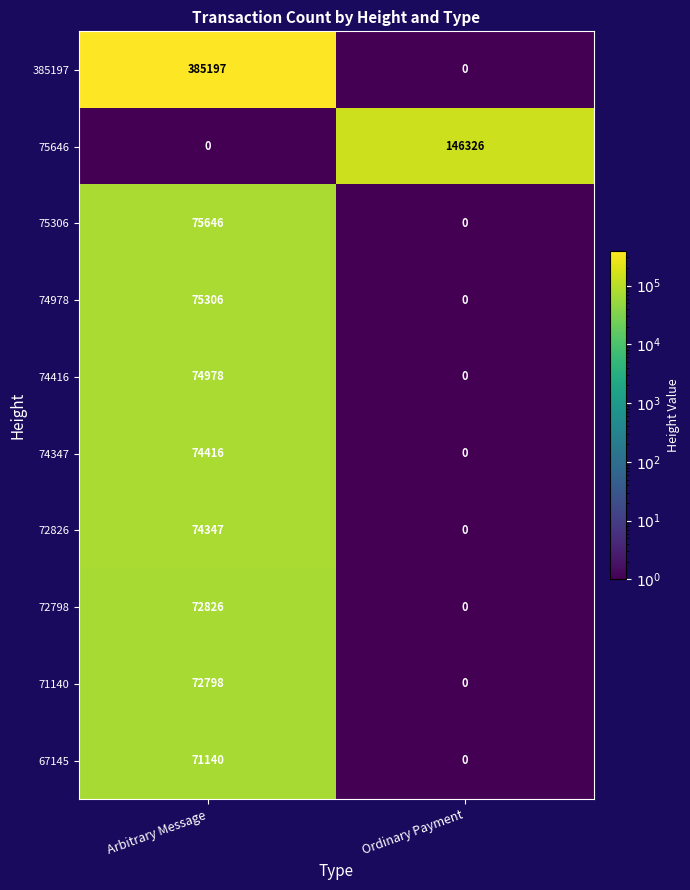

The 75306 series shows 75646 at Arbitrary Message. True or false?

True